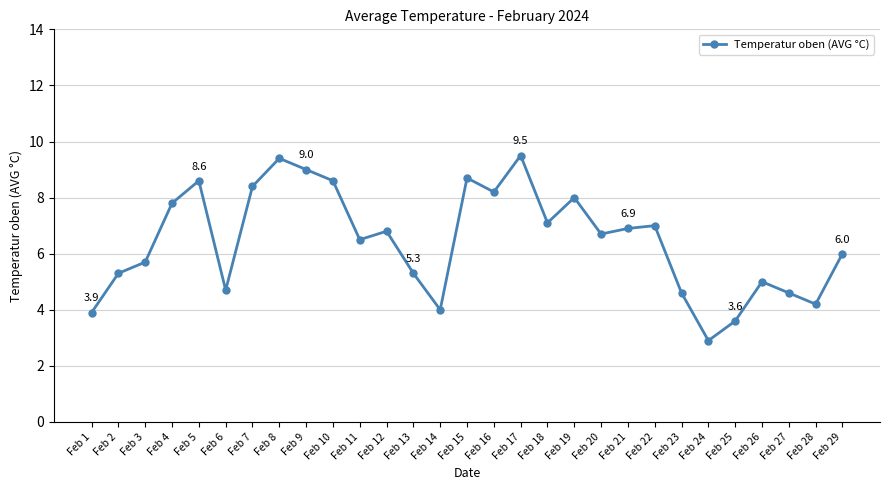

Where is the first local minimum?

Feb 6